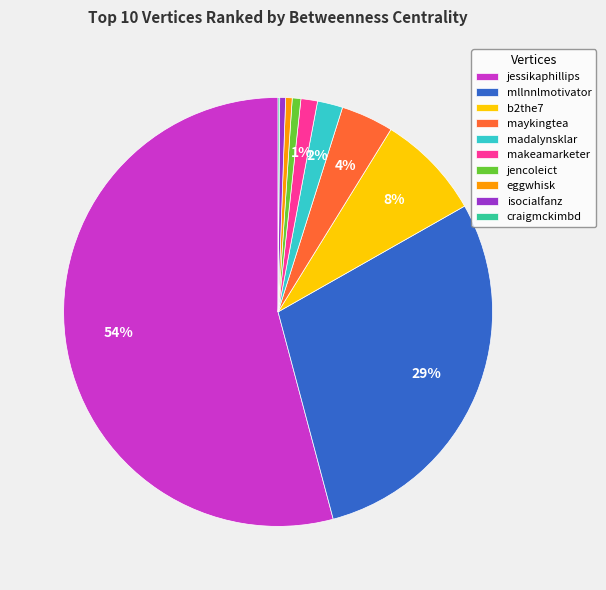

To the nearest percent, what is the difference between the jencoleict and mllnnlmotivator slice percentages?

28%